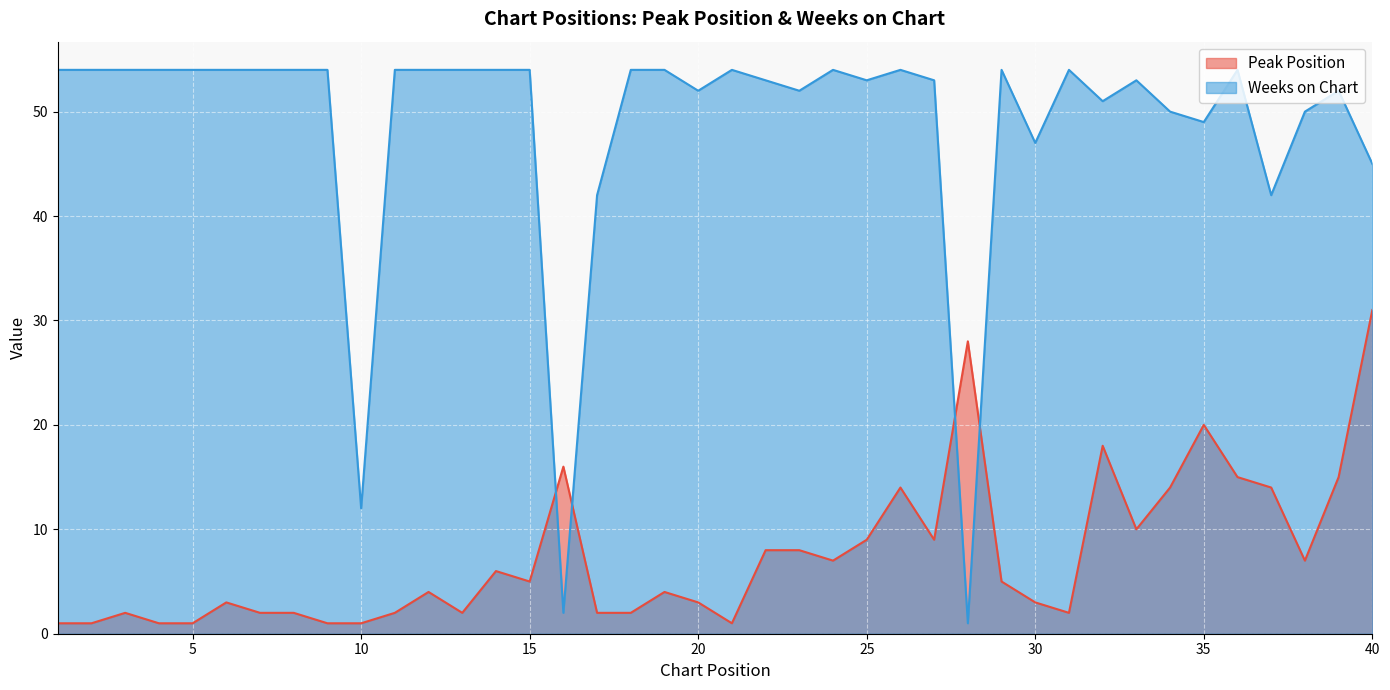

What is the average value of the Weeks on Chart series?

49